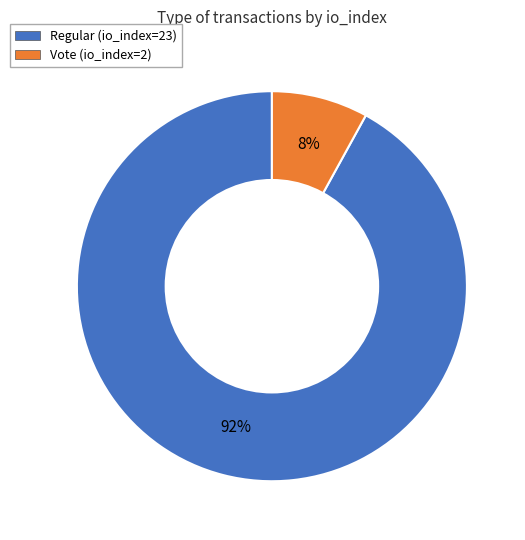

What percentage is the Regular (io_index=23) slice, to the nearest percent?

92%